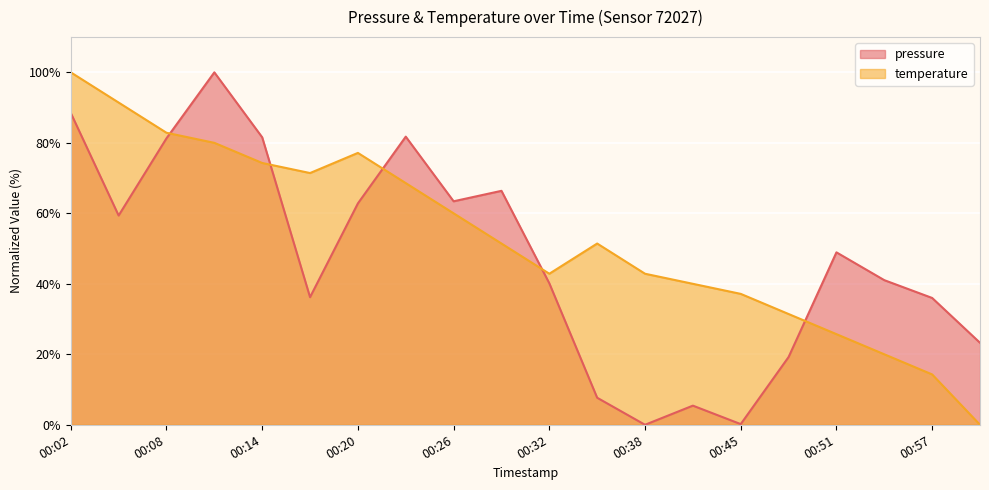

What is the average value of the temperature series?

53.1